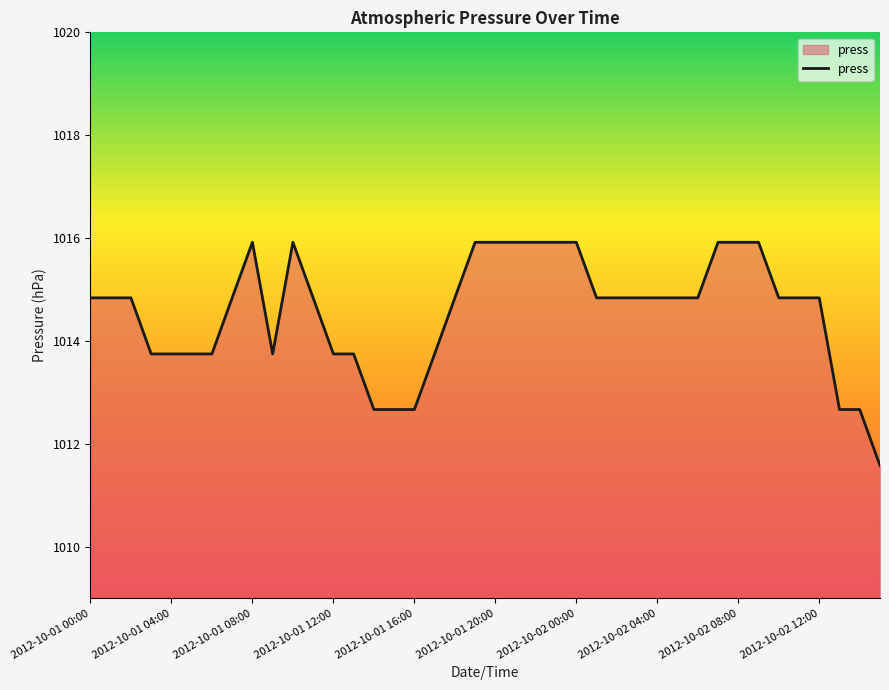

What is the maximum value shown in the chart?

1015.9